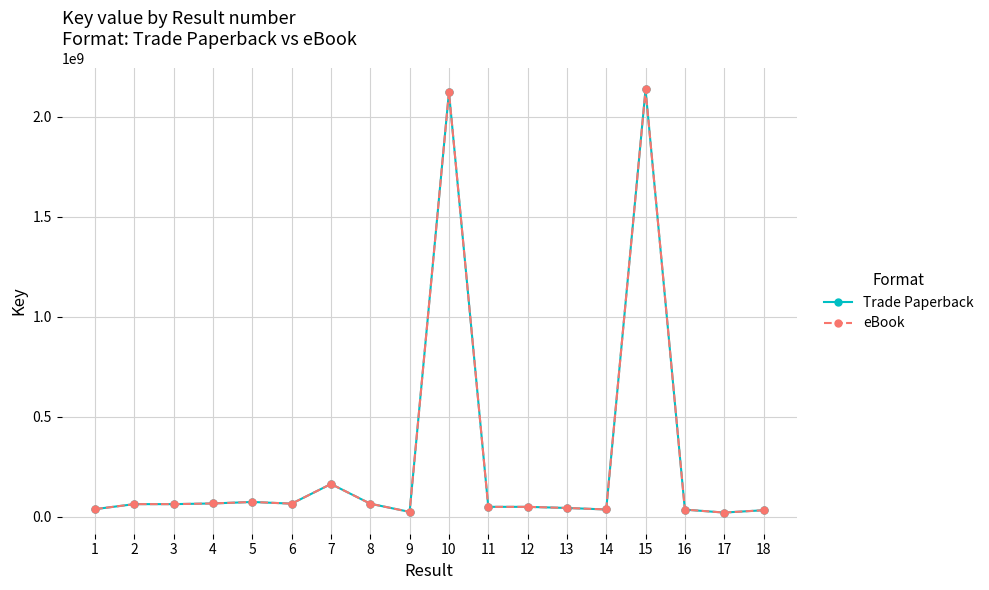

Is this an area chart (filled region under the line)?

No